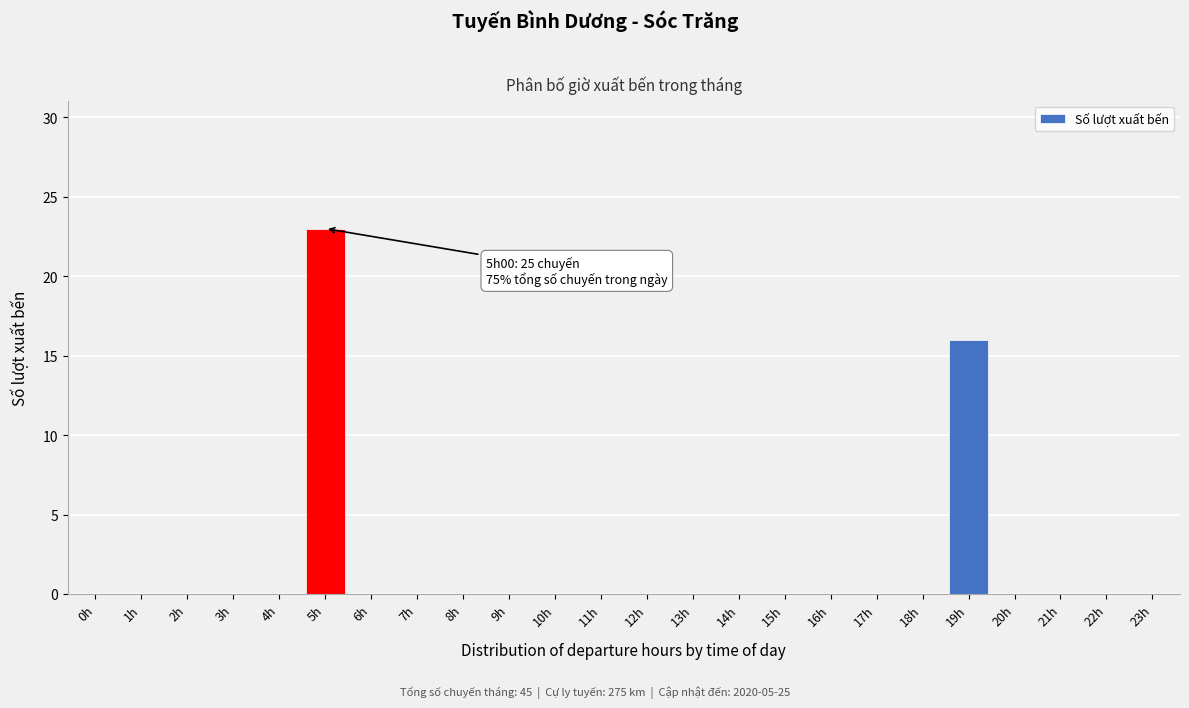

Reading right to left, transcribe all the data shown in this chart.

23h=0	22h=0	21h=0	20h=0	19h=16	18h=0	17h=0	16h=0	15h=0	14h=0	13h=0	12h=0	11h=0	10h=0	9h=0	8h=0	7h=0	6h=0	5h=23	4h=0	3h=0	2h=0	1h=0	0h=0